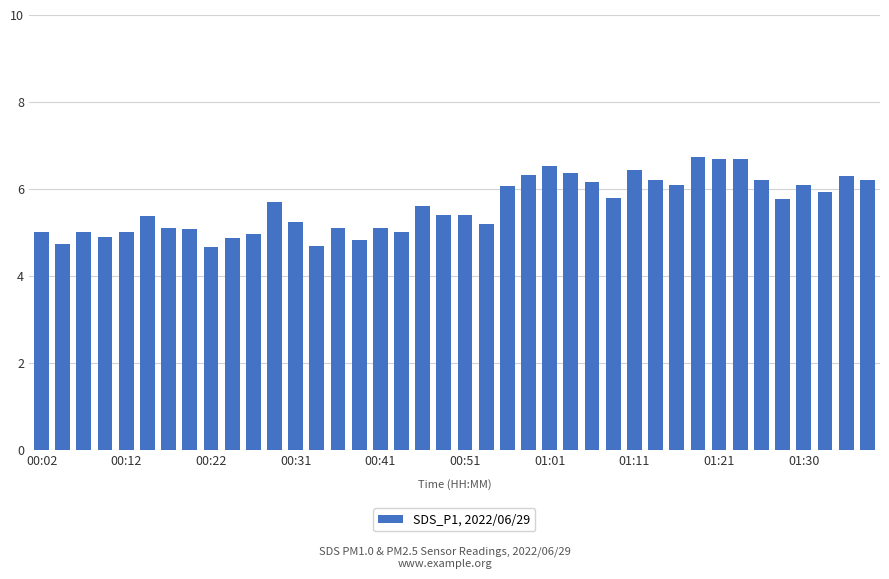

Does the chart contain stacked bars?

No